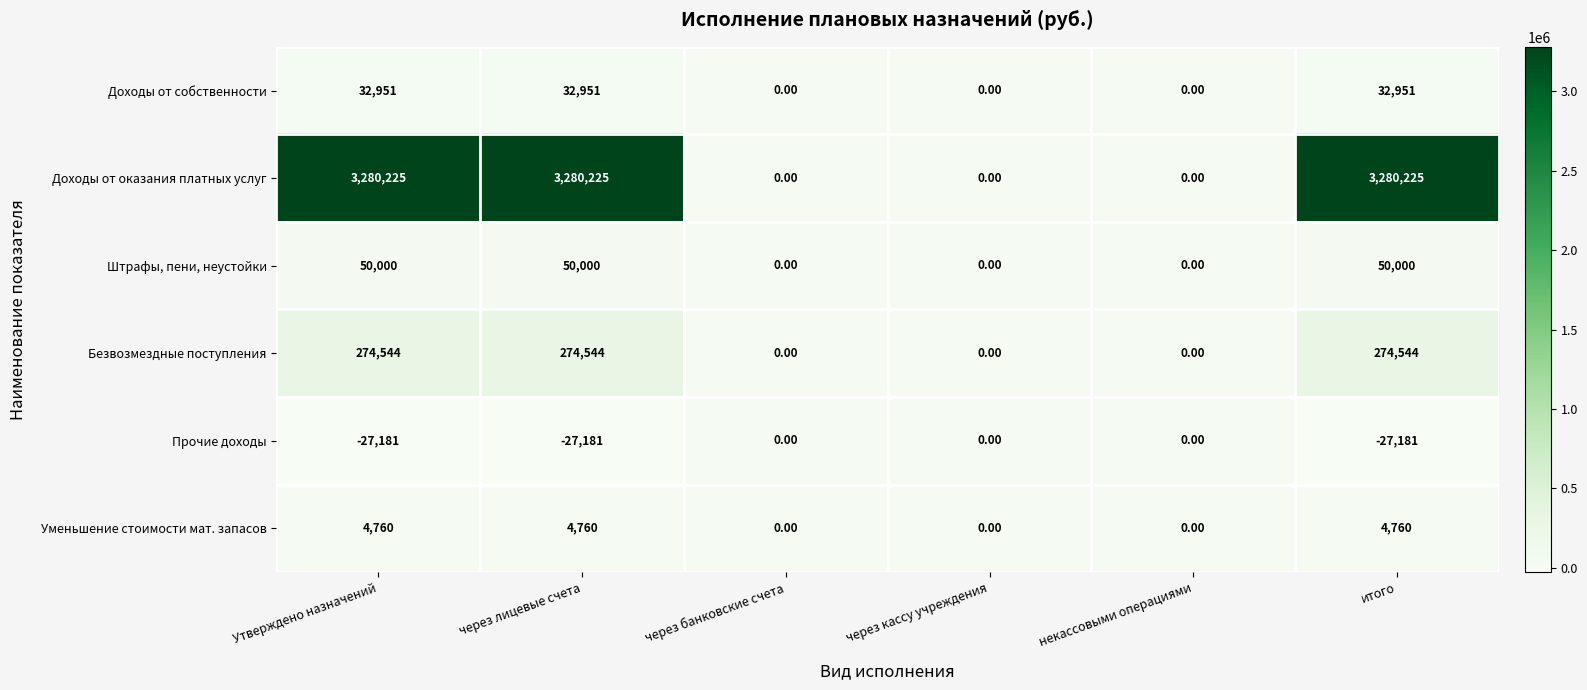

Which series has the widest spread of values?

Доходы от оказания платных услуг